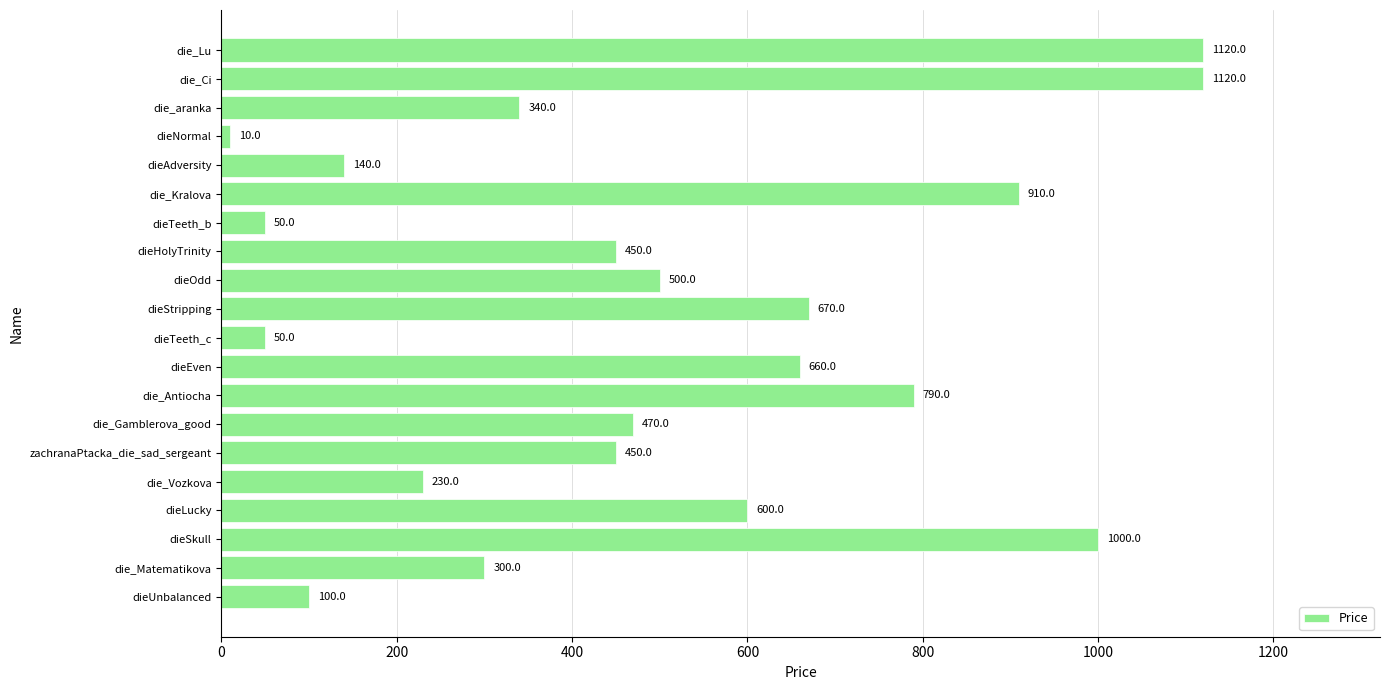

Approximately how many times larger is the value at dieHolyTrinity compared to zachranaPtacka_die_sad_sergeant?

1.0